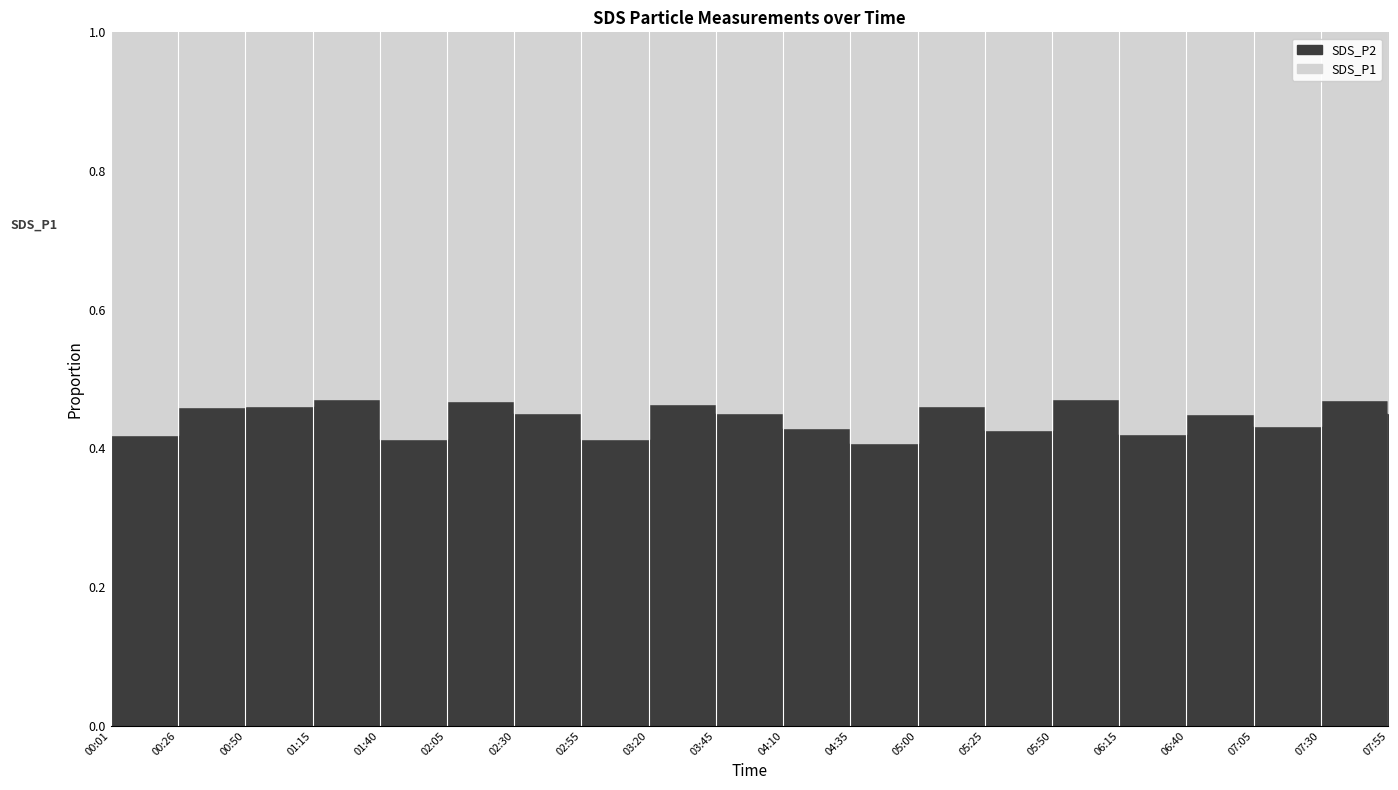

What is the label of the 9th point from the right?

04:35